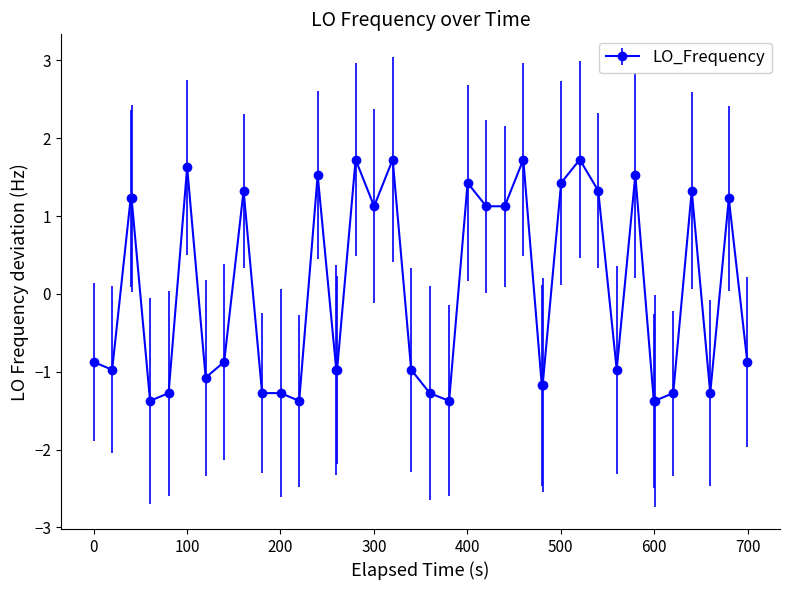

True or false: there are more than 1 points higher than both neighbors.

True